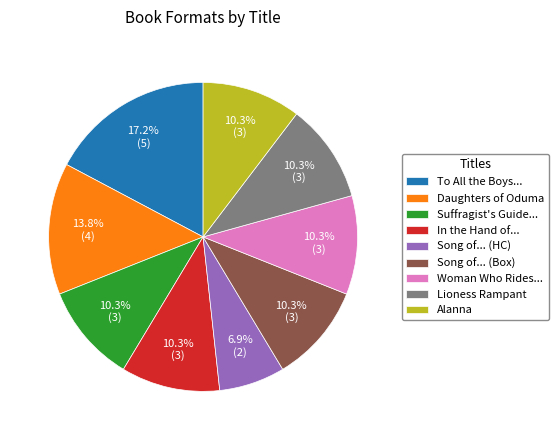

Combined, what portion of the pie is Song of... (Box) and Alanna?

20.7%